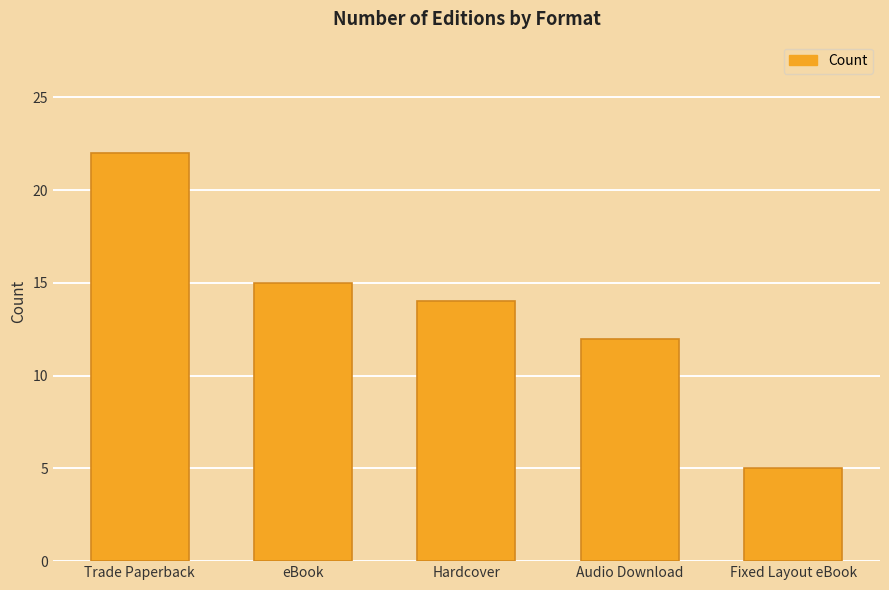

What is the approximate value at Trade Paperback, to the nearest 5?

20